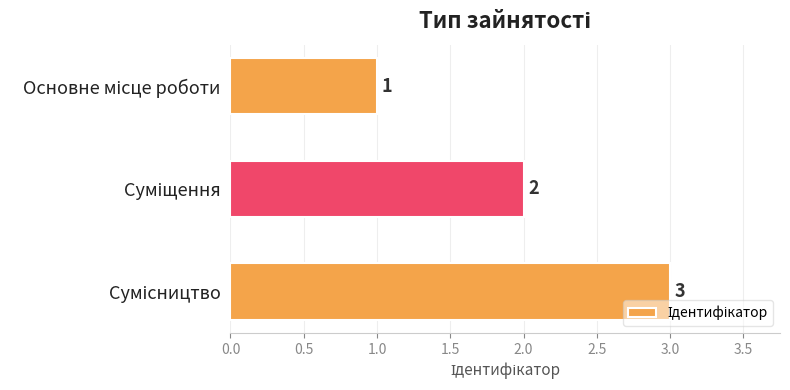

What is the difference between the maximum and minimum values?

2